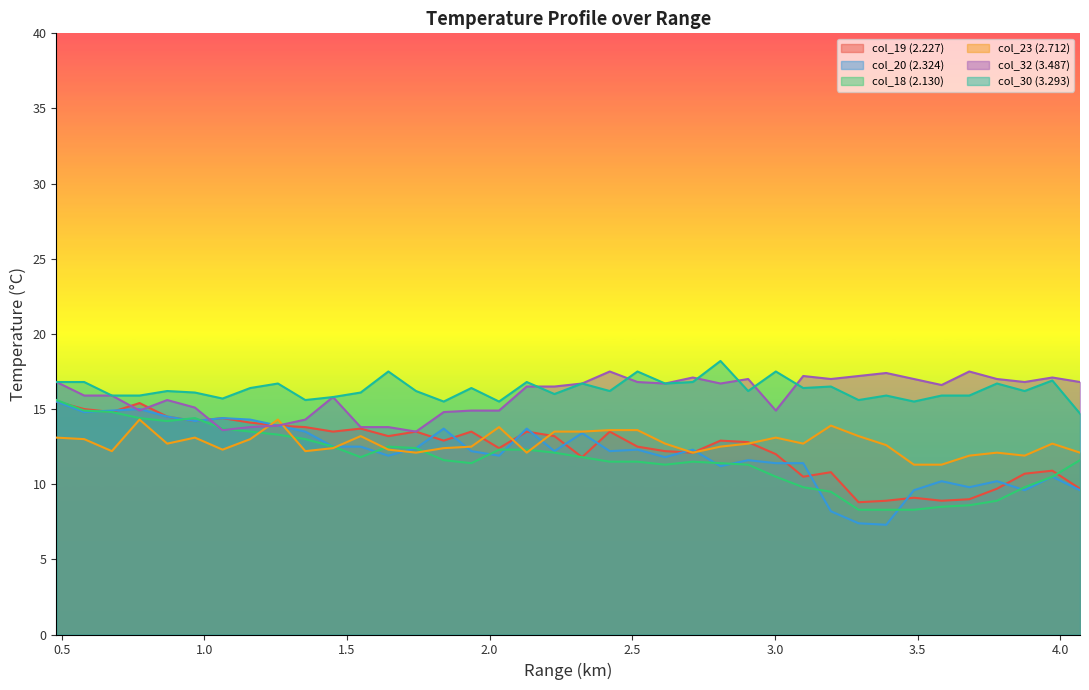

True or false: col_18 and col_30 intersect in this chart.

False